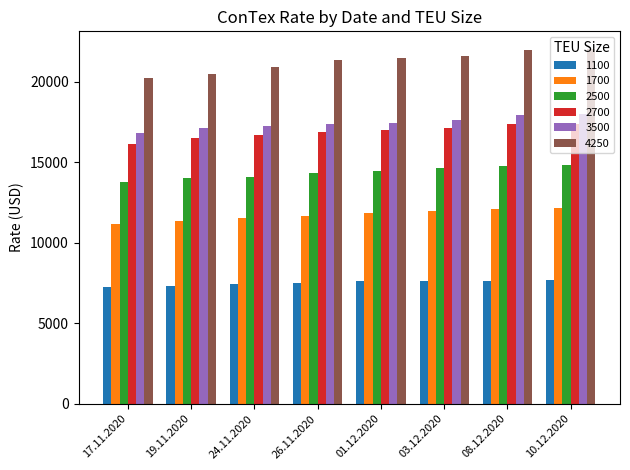

At how many categories does at least one series exceed 18643?

8